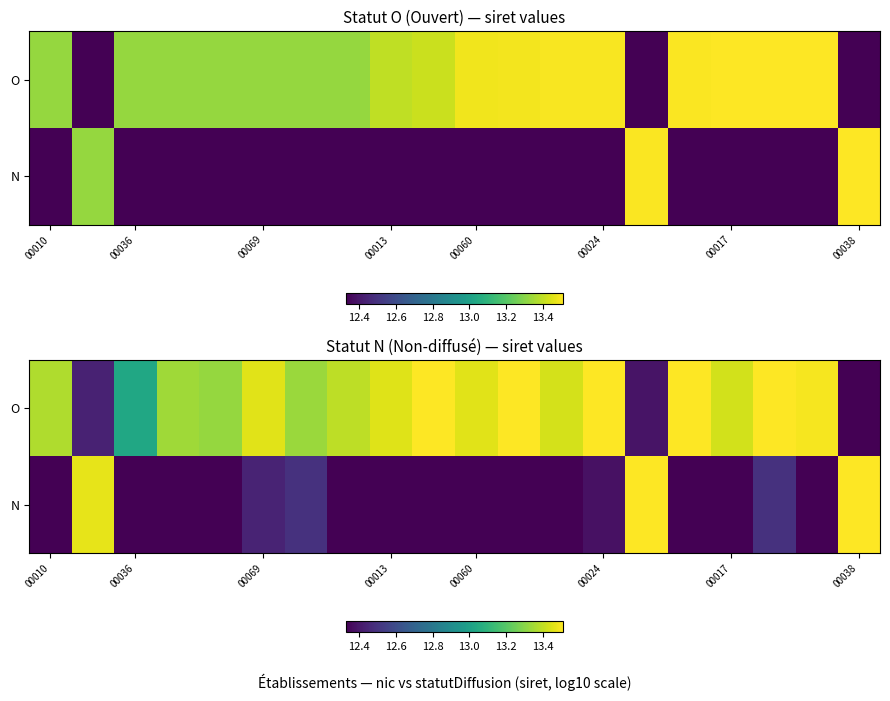

The N series shows 12.2 at 00060. True or false?

True